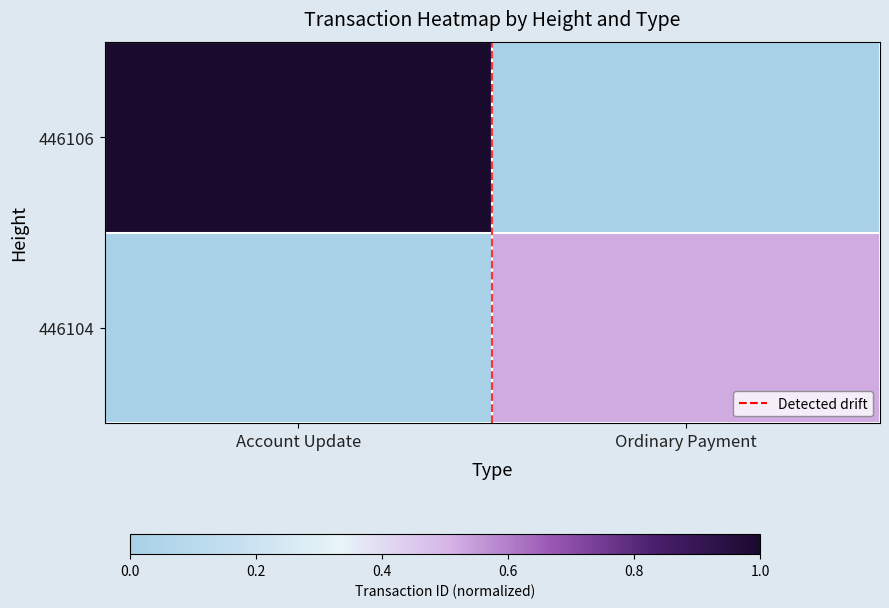

What is the difference between the highest and lowest values at Ordinary Payment?

0.5